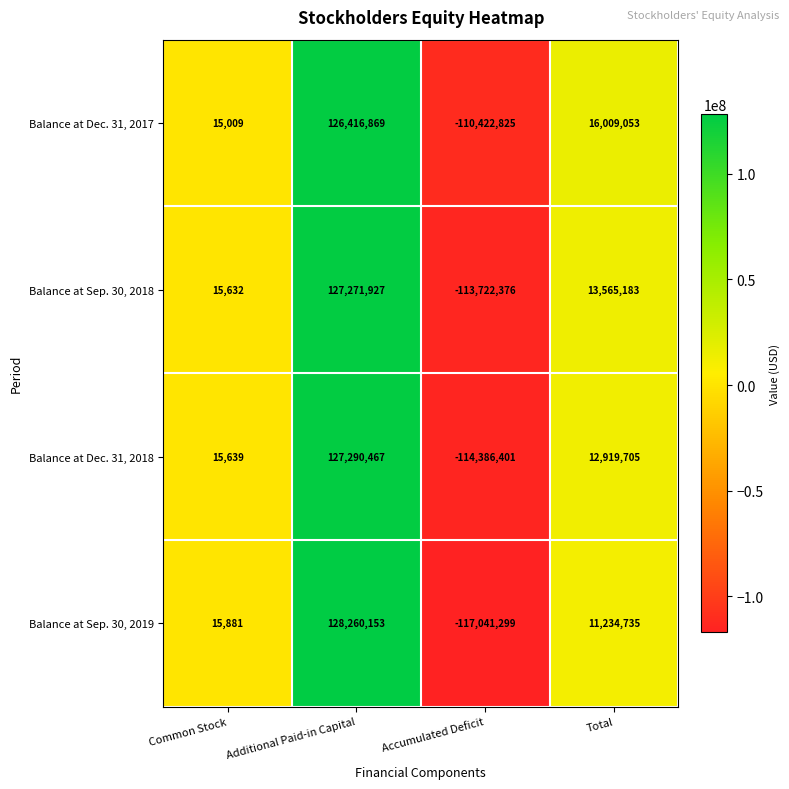

Reading left to right, extract all data points from this chart.

Balance at Dec. 31, 2017: Common Stock=15009	Additional Paid-in Capital=126416869	Accumulated Deficit=-110422825	Total=16009053
Balance at Sep. 30, 2018: Common Stock=15632	Additional Paid-in Capital=127271927	Accumulated Deficit=-113722376	Total=13565183
Balance at Dec. 31, 2018: Common Stock=15639	Additional Paid-in Capital=127290467	Accumulated Deficit=-114386401	Total=12919705
Balance at Sep. 30, 2019: Common Stock=15881	Additional Paid-in Capital=128260153	Accumulated Deficit=-117041299	Total=11234735